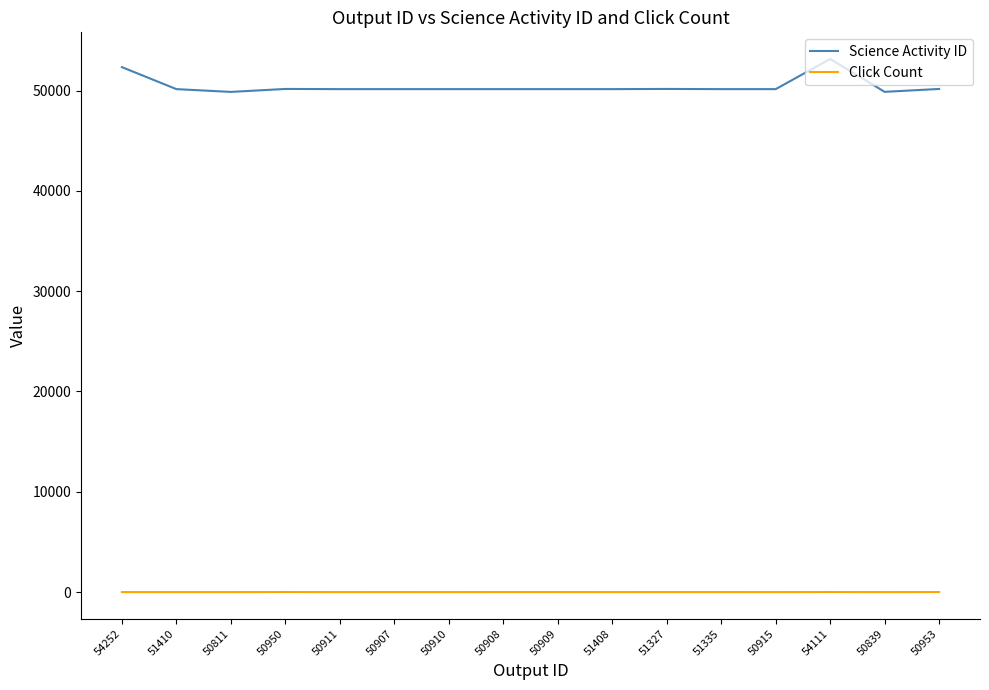

Rank the series by their maximum value, from lowest to highest.

Click Count, Science Activity ID